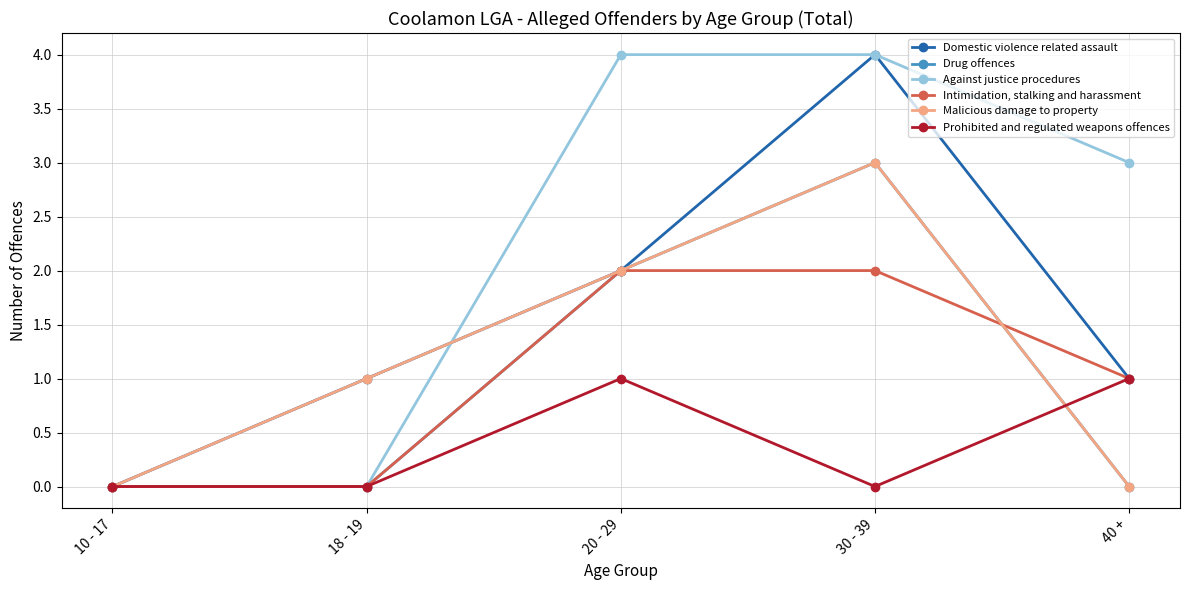

Reading left to right, extract all data points from this chart.

Domestic violence related assault: 0	1	2	4	1
Drug offences: 0	0	2	3	0
Against justice procedures: 0	0	4	4	3
Intimidation, stalking and harassment: 0	0	2	2	1
Malicious damage to property: 0	1	2	3	0
Prohibited and regulated weapons offences: 0	0	1	0	1